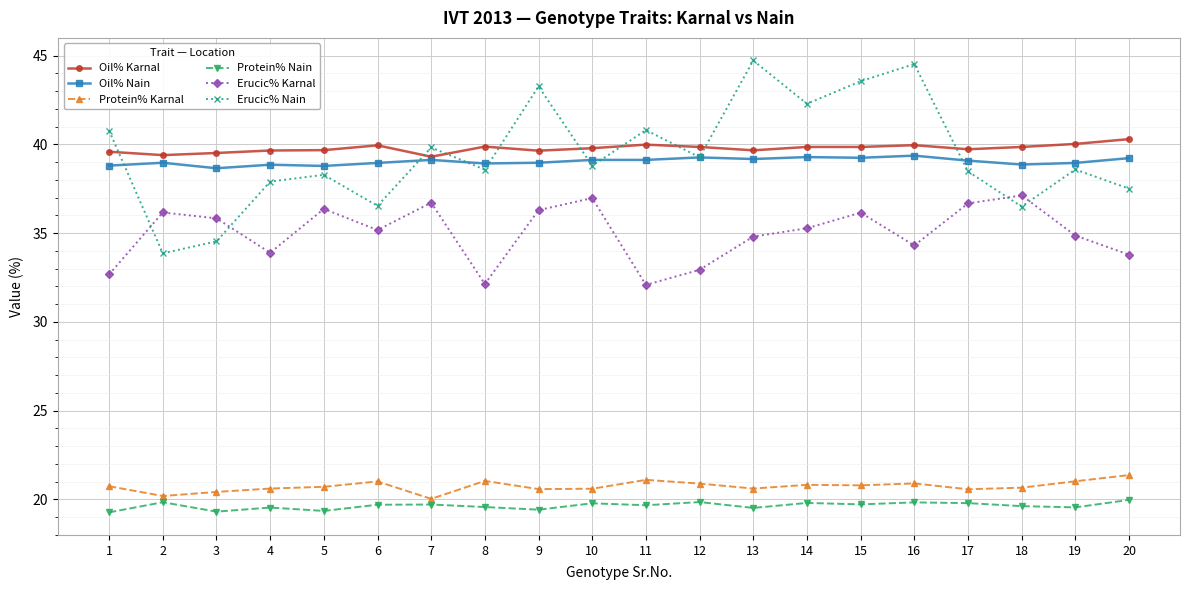

What is the value of the Oil% Karnal point at the 20th from the left?

40.3